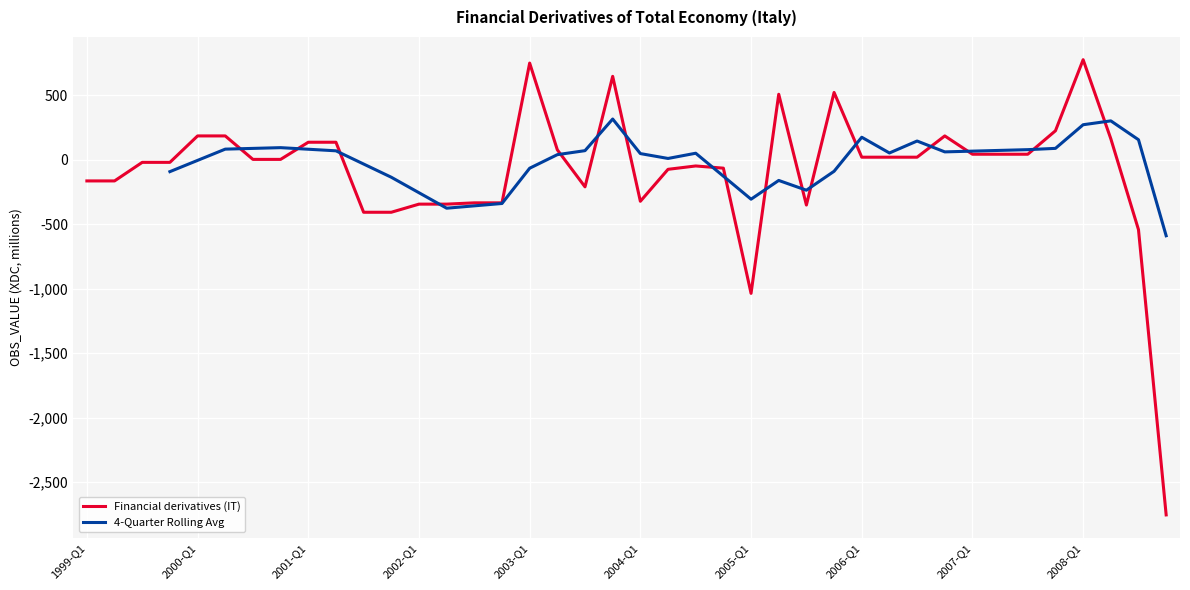

What is the difference between the maximum and second lowest values?

1812